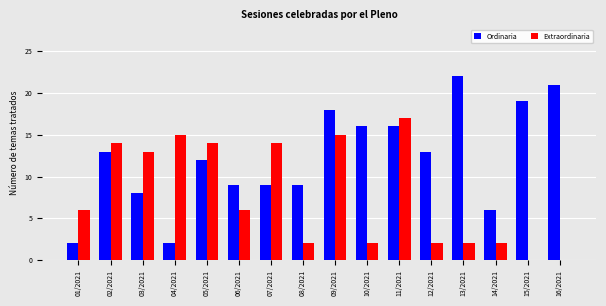

Which series has the widest spread of values?

Ordinaria